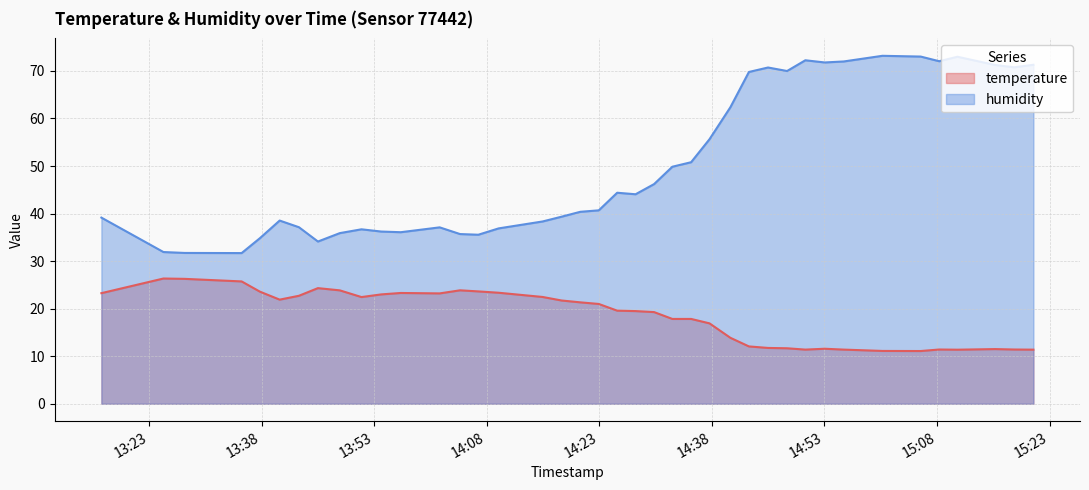

Which series has the largest range (max minus min)?

humidity